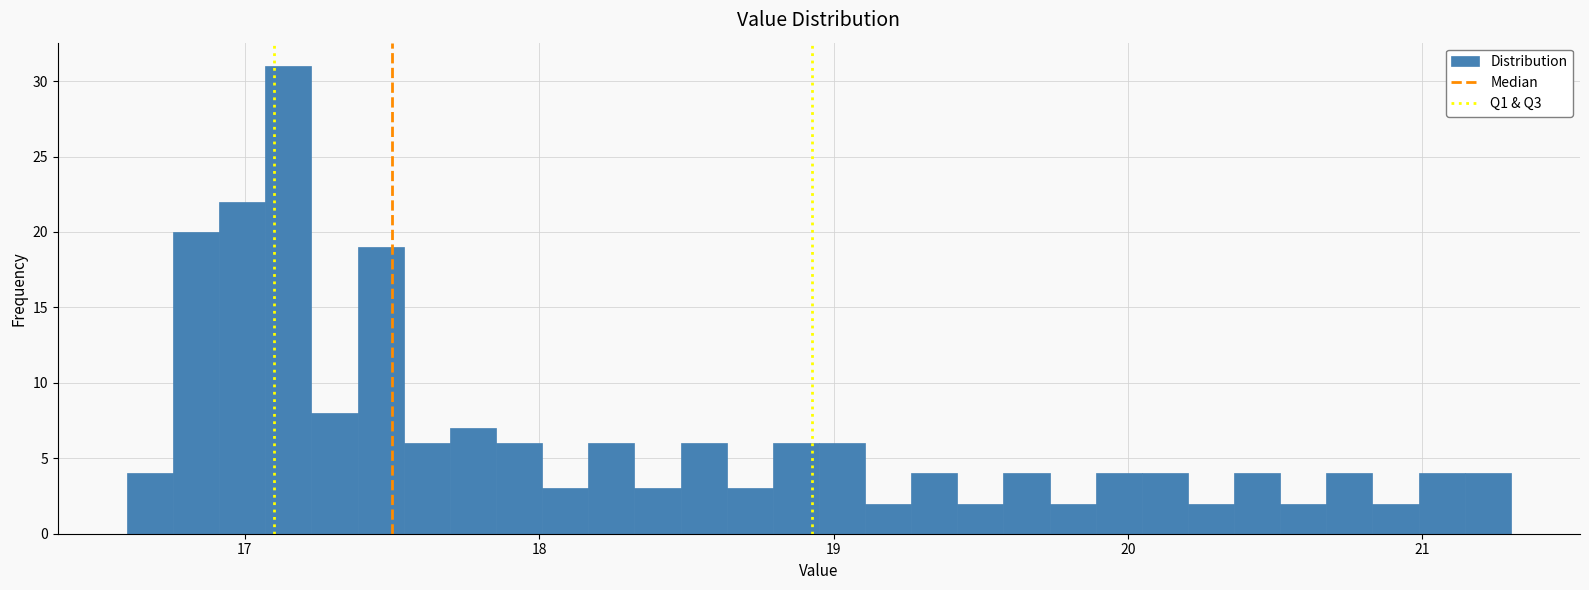

Around what value on the x-axis is the tallest bar? Give the approximate position of its centre, as read against the axis.

17.1